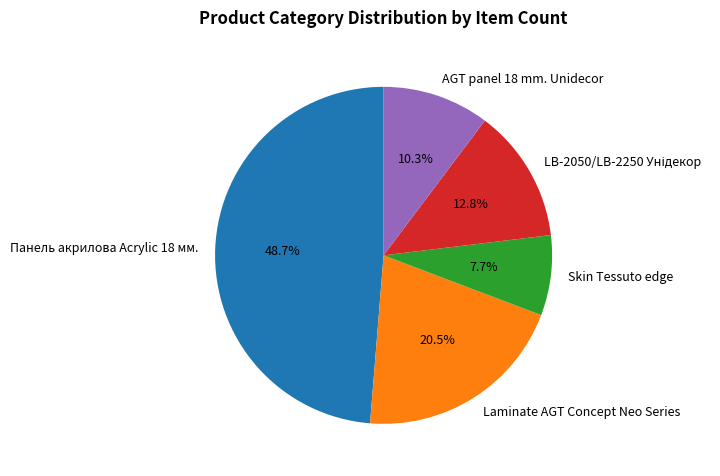

How much of the chart is everything except Laminate AGT Concept Neo Series?

79.5%